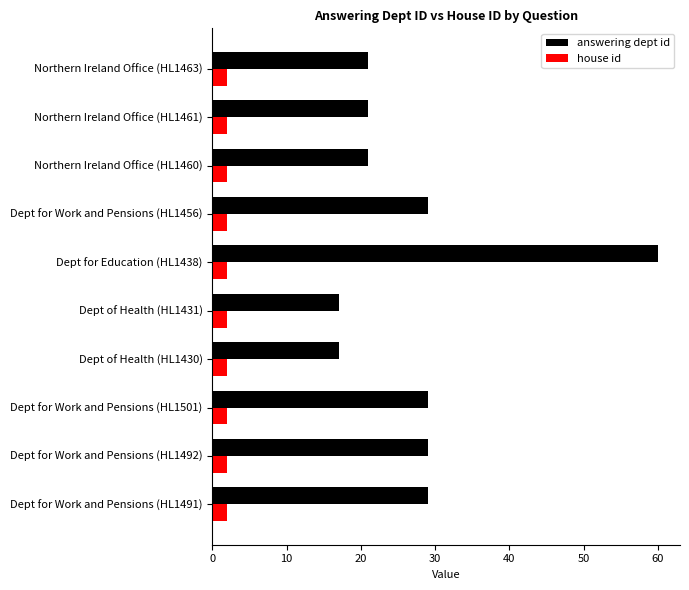

What is the difference between the second highest and minimum values in the answering dept id series?

12